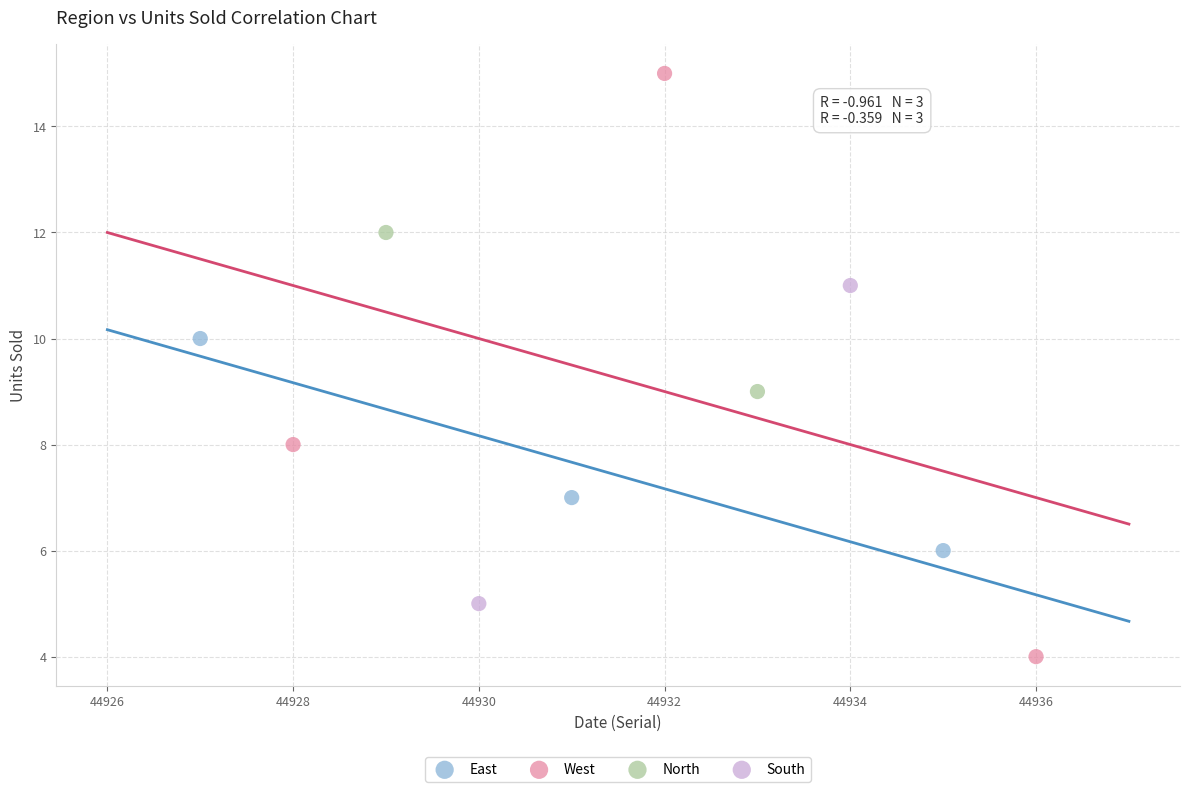

Which series reaches the minimum Y coordinate?

West